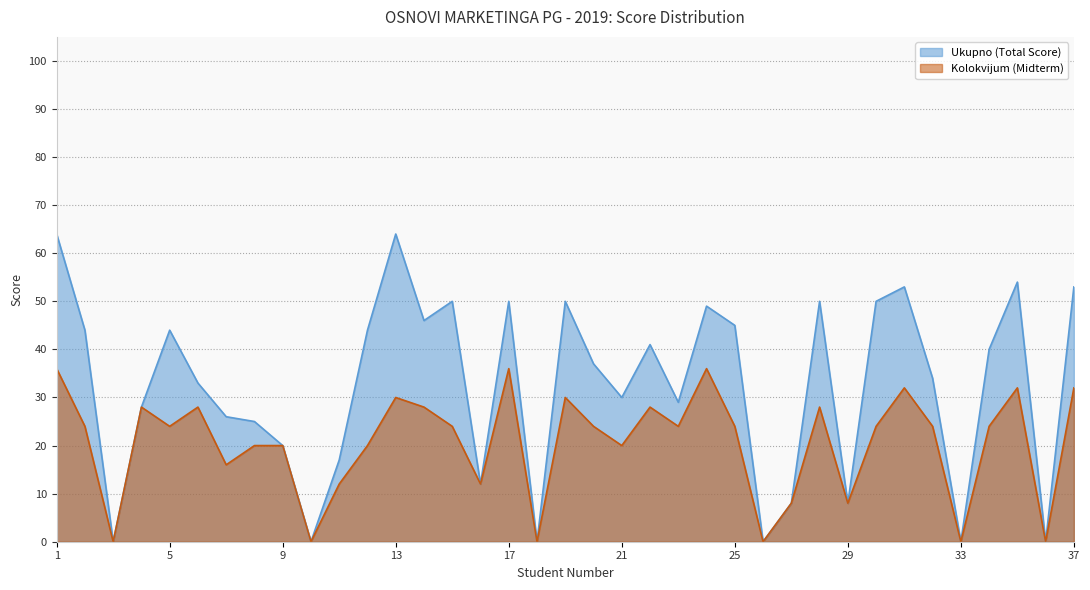

Rank the series at 6 from lowest to highest value.

Kolokvijum (Midterm), Ukupno (Total Score)